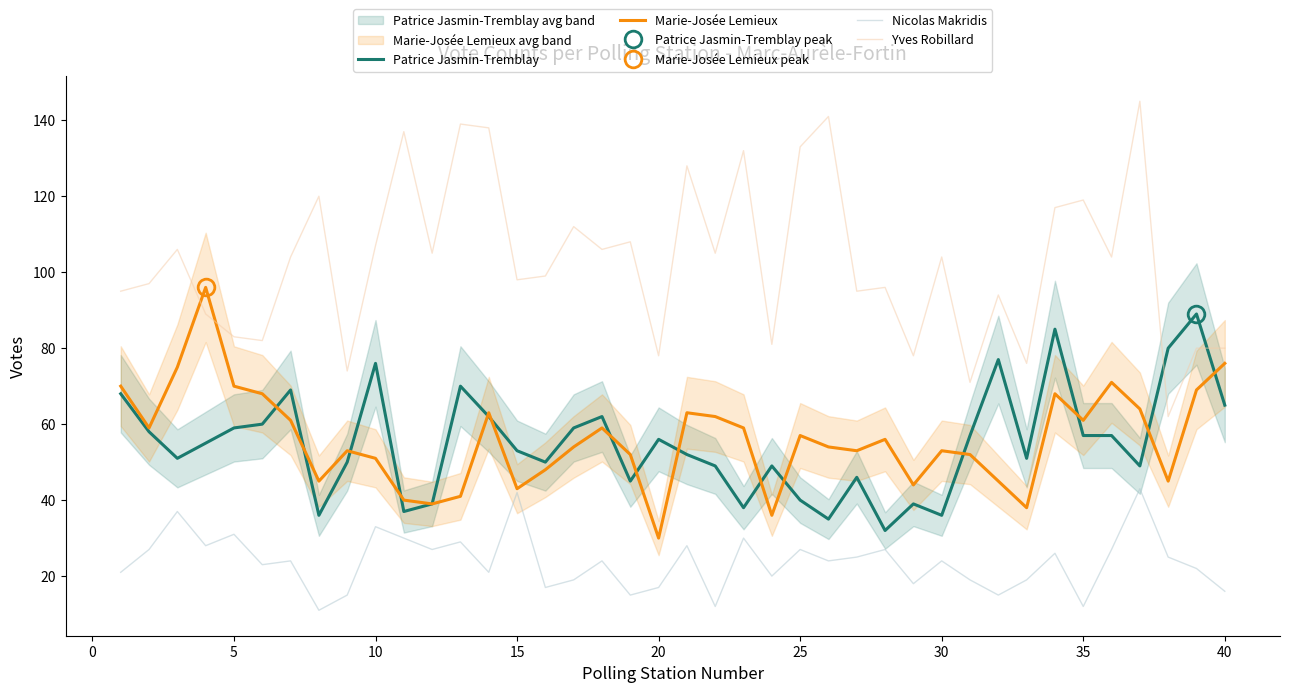

Reading left to right, what are all the values shown in this chart?

Patrice Jasmin-Tremblay: 68	58	51	55	59	60	69	36	50	76	37	39	70	62	53	50	59	62	45	56	52	49	38	49	40	35	46	32	39	36	57	77	51	85	57	57	49	80	89	65
Marie-Josée Lemieux: 70	59	75	96	70	68	61	45	53	51	40	39	41	63	43	48	54	59	52	30	63	62	59	36	57	54	53	56	44	53	52	45	38	68	61	71	64	45	69	76
Nicolas Makridis: 21	27	37	28	31	23	24	11	15	33	30	27	29	21	42	17	19	24	15	17	28	12	30	20	27	24	25	27	18	24	19	15	19	26	12	27	43	25	22	16
Yves Robillard: 95	97	106	89	83	82	104	120	74	107	137	105	139	138	98	99	112	106	108	78	128	105	132	81	133	141	95	96	78	104	71	94	76	117	119	104	145	62	80	80